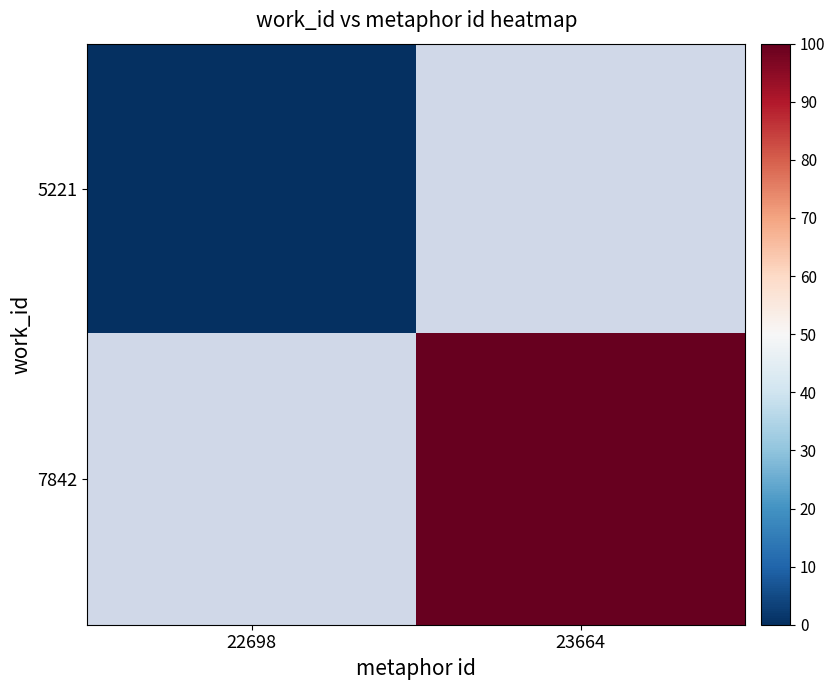

Which has a higher value, 22698 or 23664?

23664